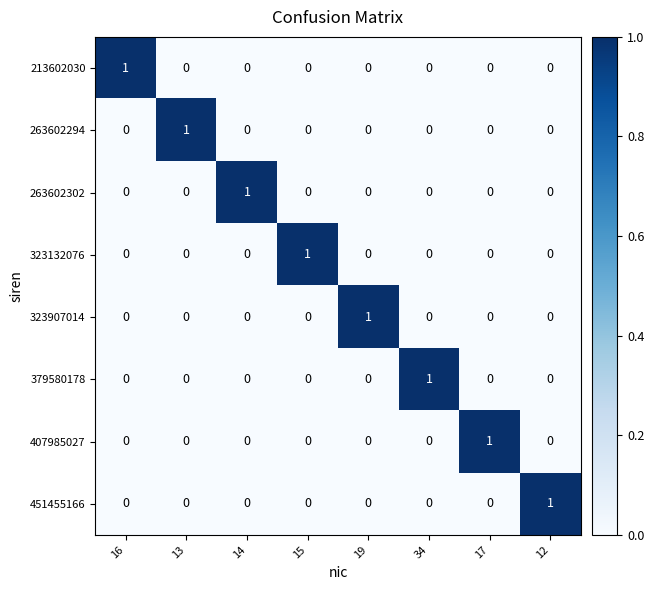

The 407985027 series shows 0 at 19. True or false?

True